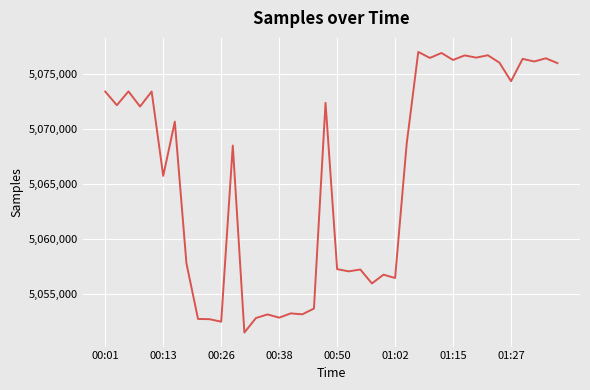

Is this an area chart (filled region under the line)?

No